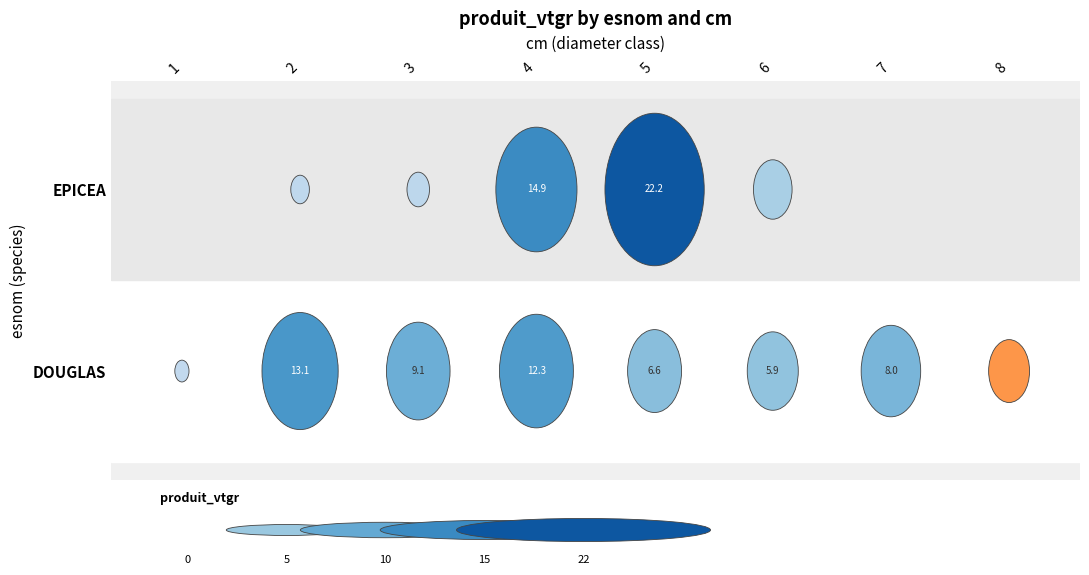

What is the difference between the second highest and second lowest values in the EPICEA series?

14.9